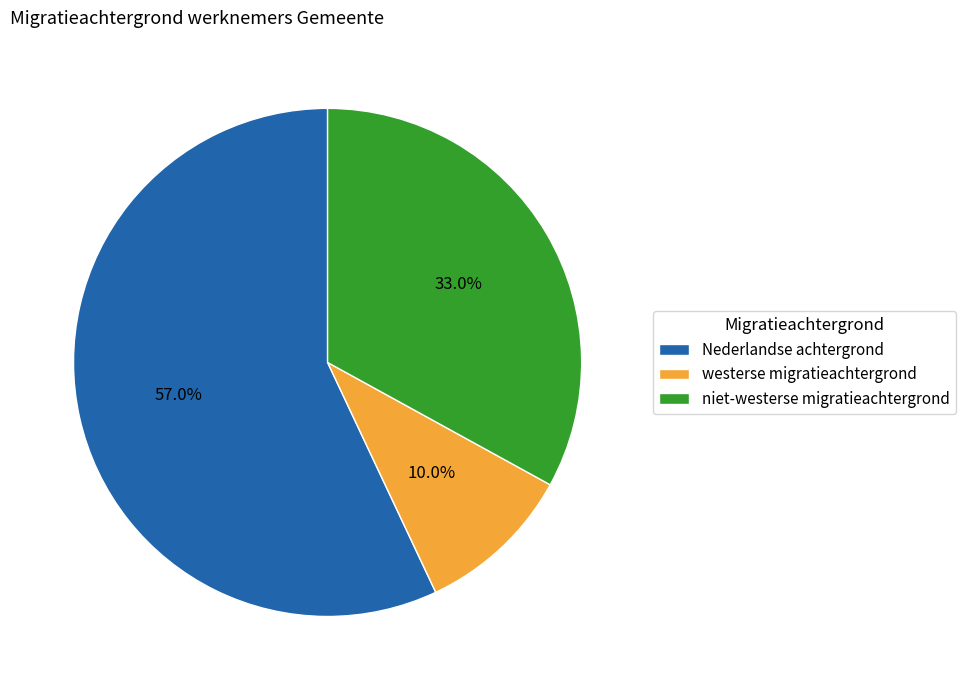

Which category accounts for the majority?

Nederlandse achtergrond